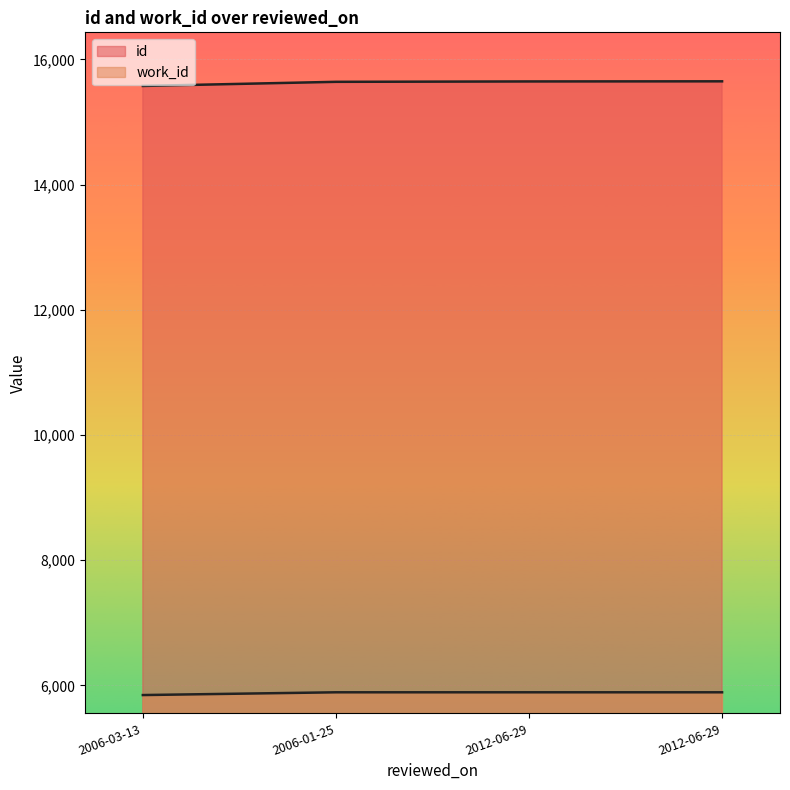

How many series are shown in this chart?

2